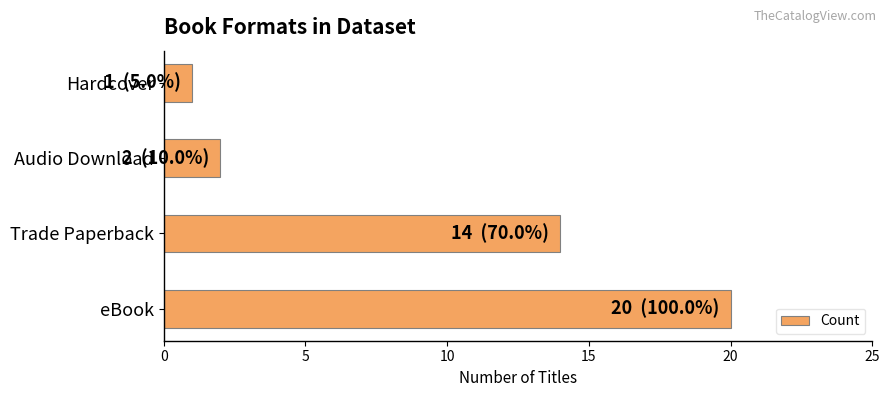

What is the difference between the second highest and minimum values?

13